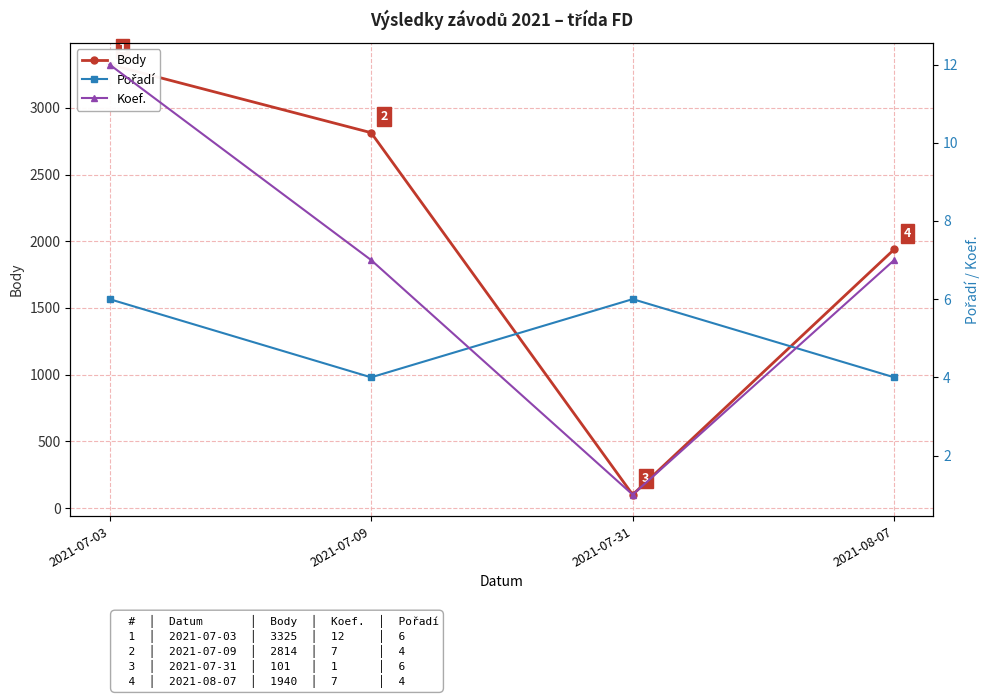

True or false: Body has more than 0 interior local peaks.

False